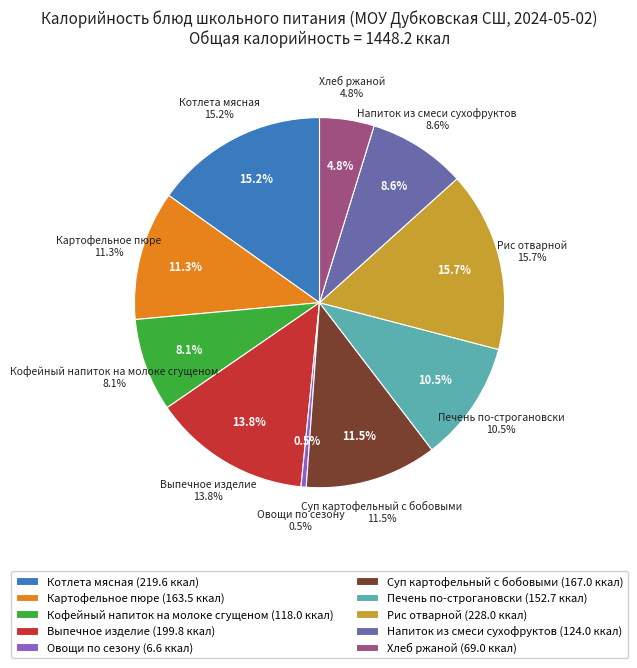

Is it true that Выпечное изделие is 14% of the pie?

True